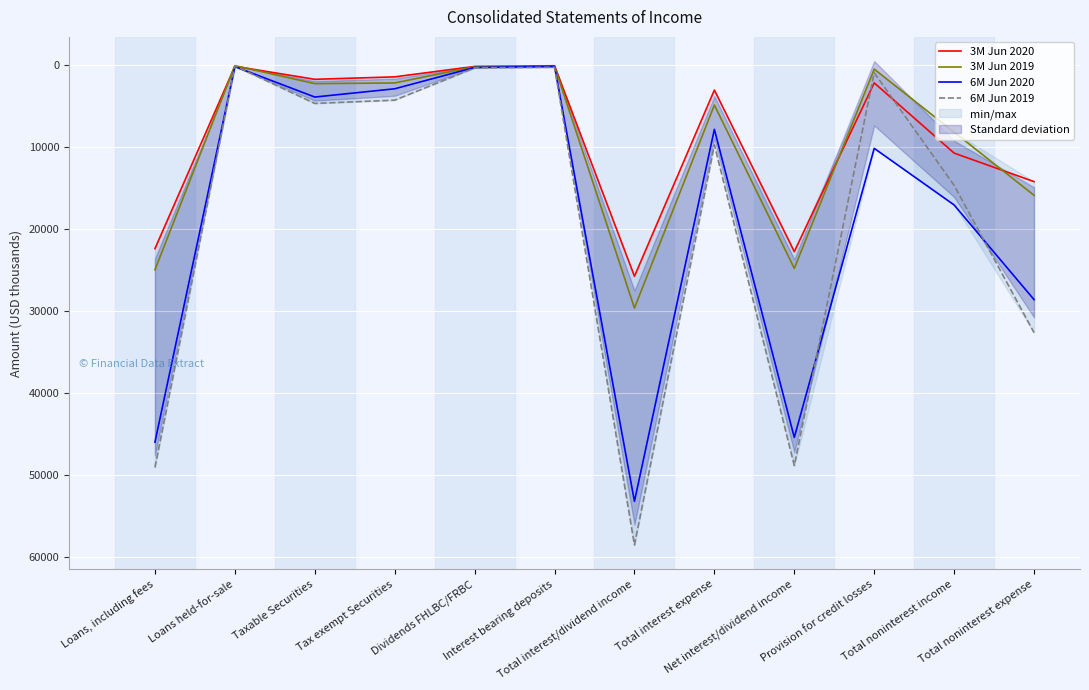

What is the sum of the 3M Jun 2020 values at Total interest/dividend income and Total noninterest expense?

39883